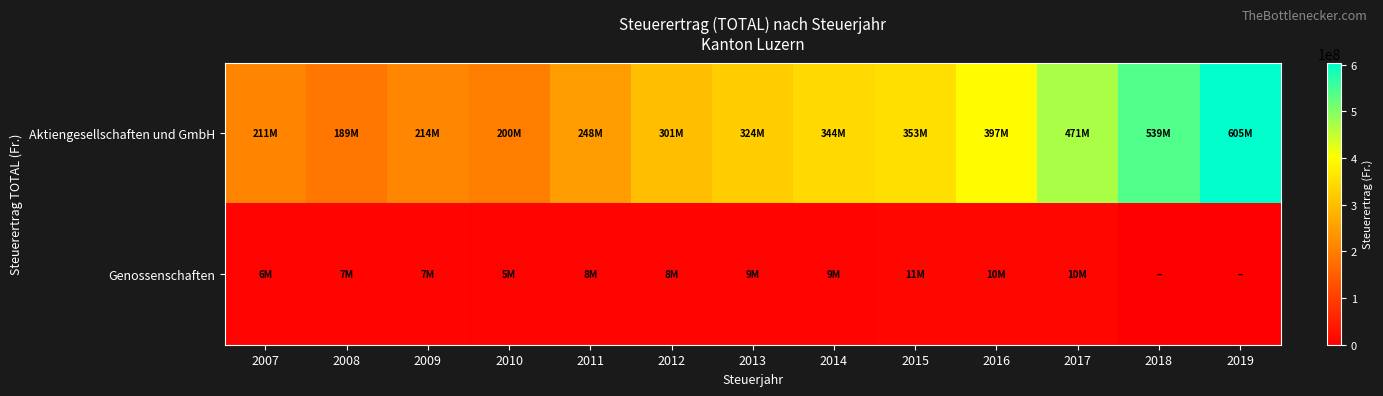

At which category is the sum across all series the highest?

2019